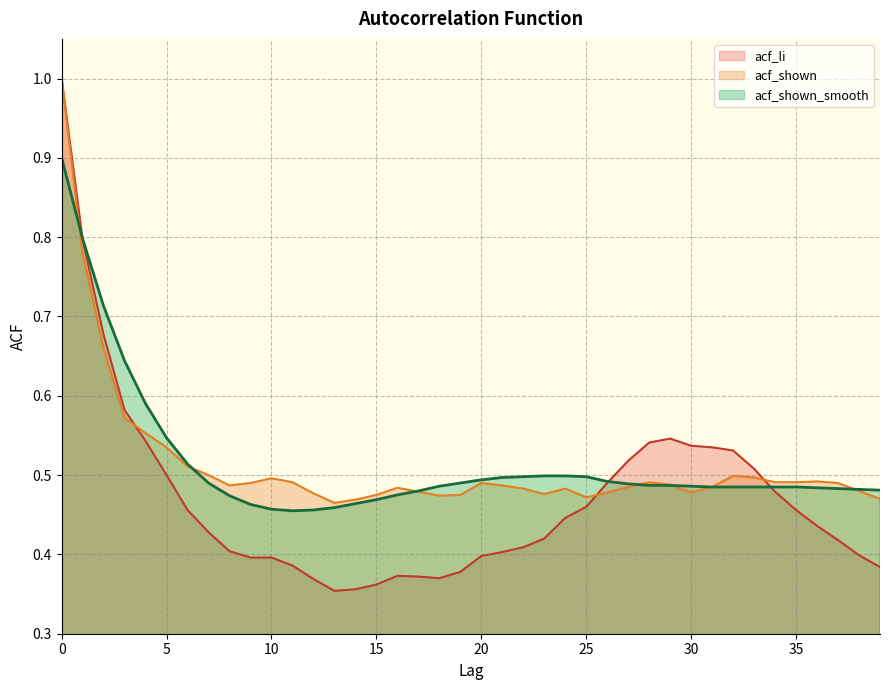

What is the difference between the highest and lowest values at 3?

0.1